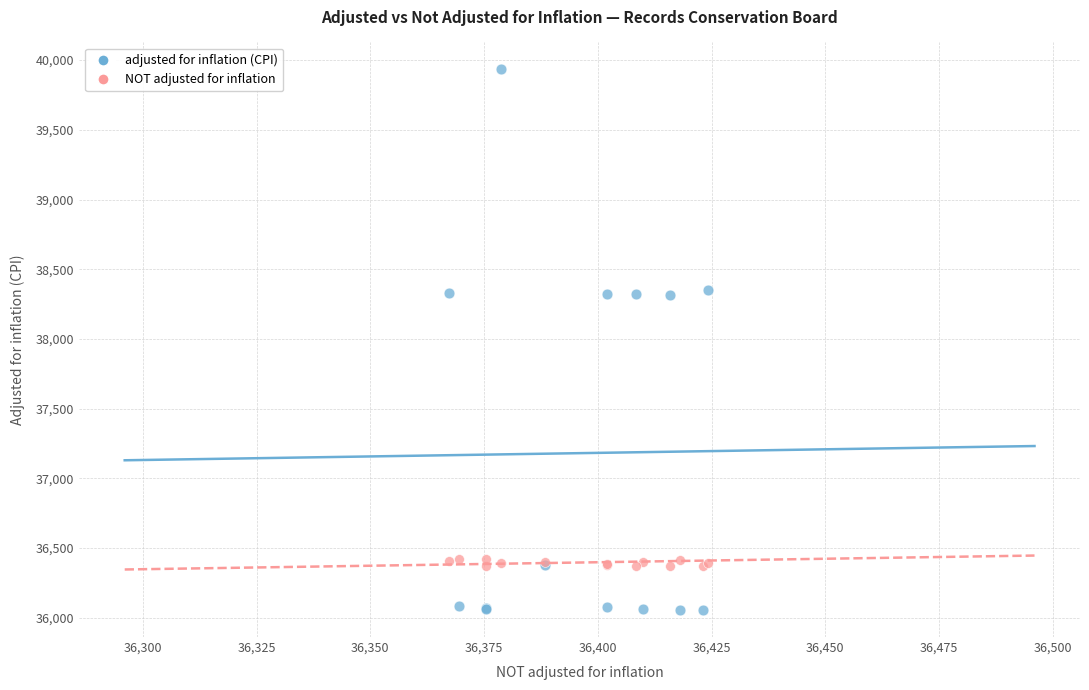

Which series has the largest Y range (max minus min)?

adjusted for inflation (CPI)